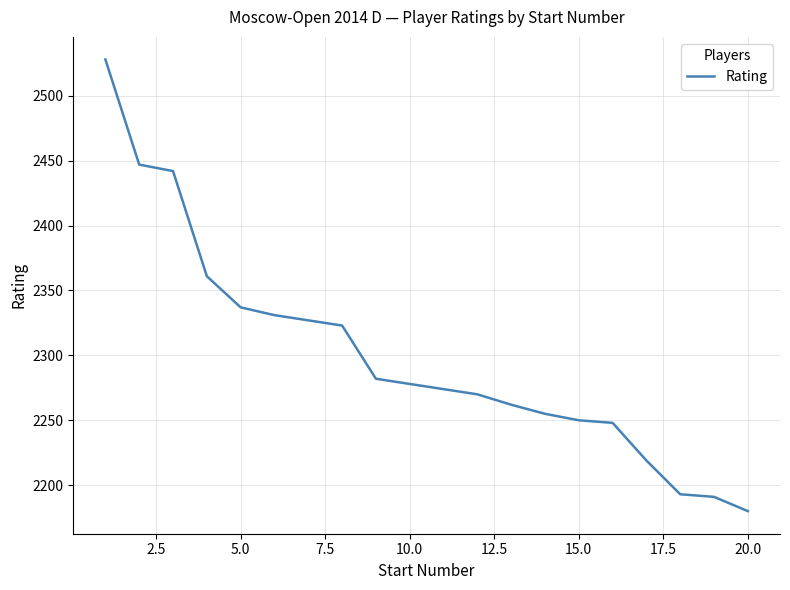

What is the smallest value displayed?

2180